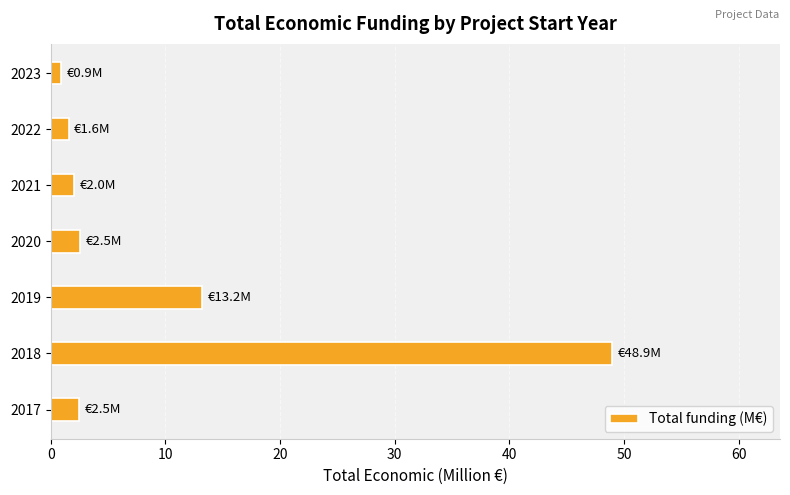

Reading bottom to top, extract all data points from this chart.

2017=2.5	2018=48.9	2019=13.2	2020=2.5	2021=2.0	2022=1.6	2023=0.9